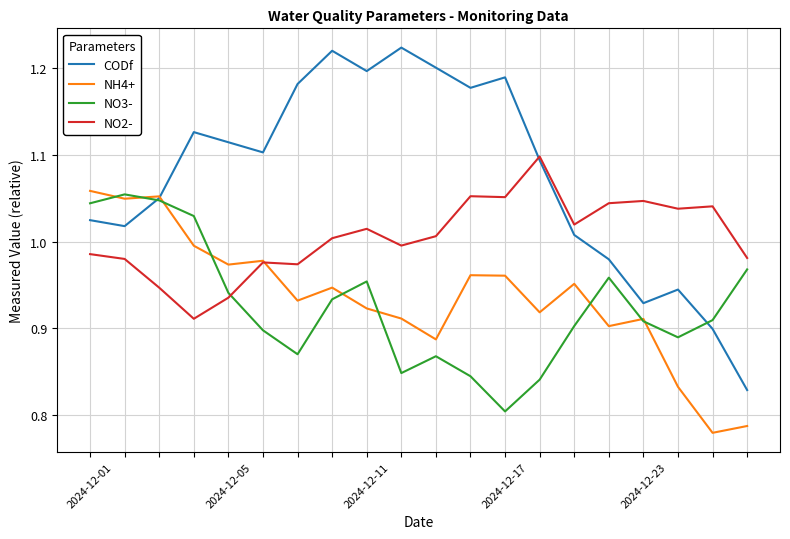

Which series has the largest total across all categories?

CODf